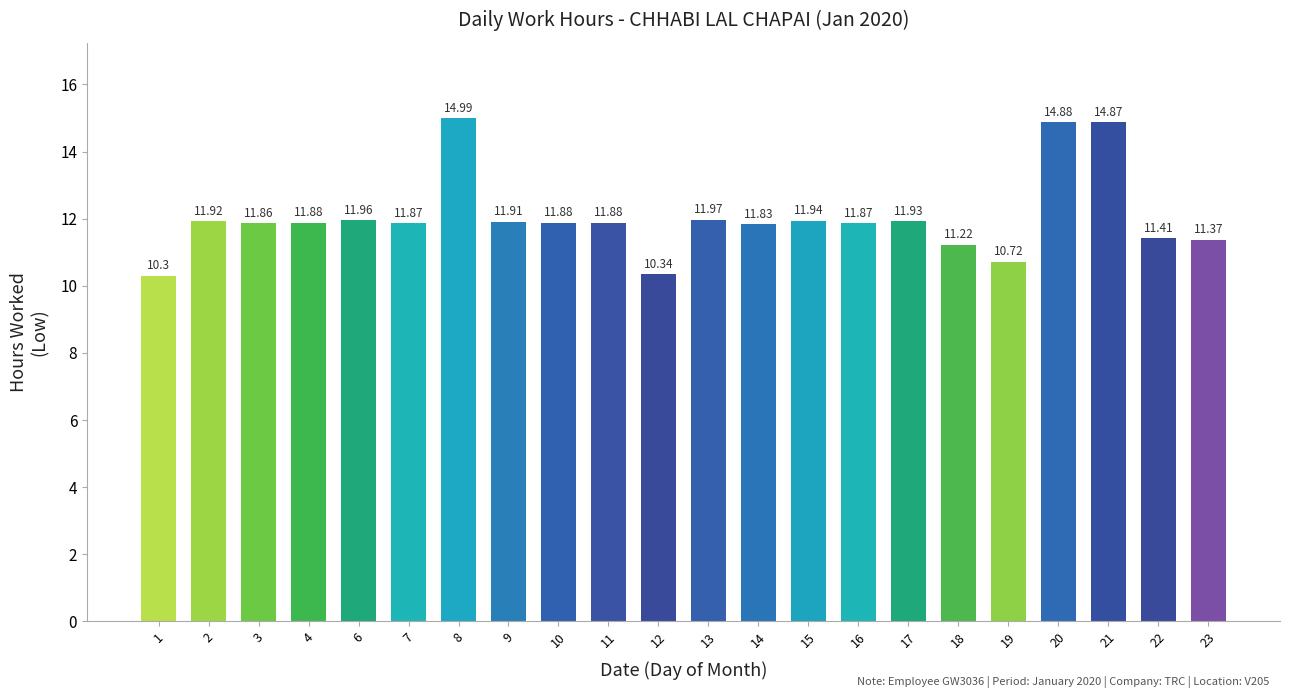

The chart shows a value of 11.4 at 22. True or false?

True